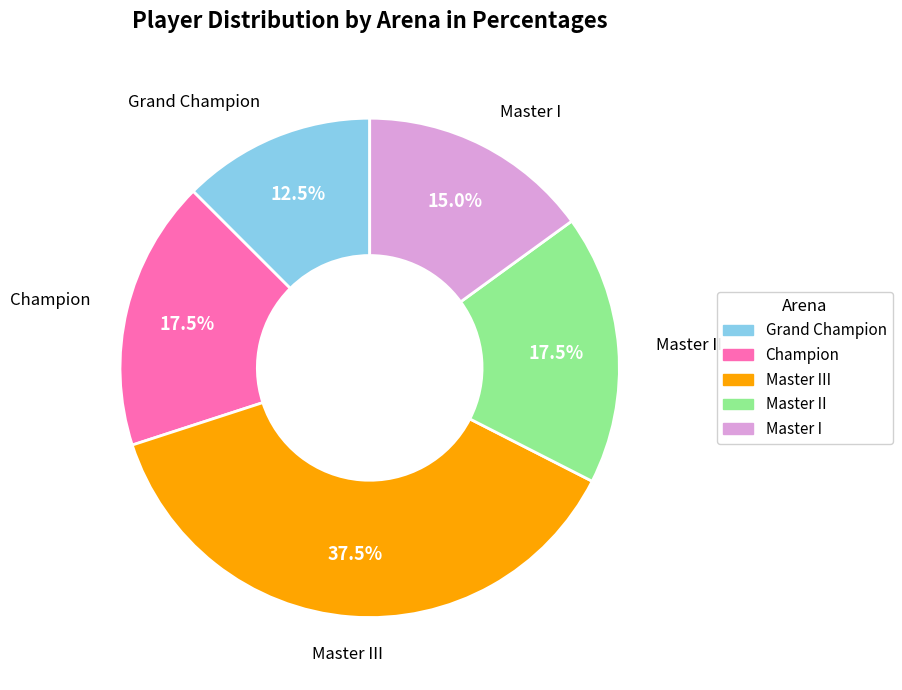

What is the largest slice in the pie chart?

Master III